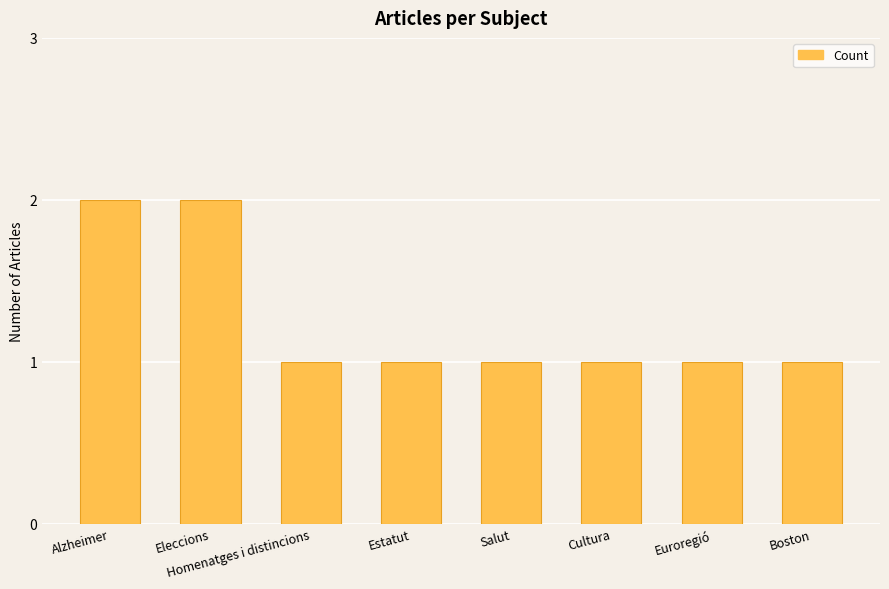

Are the bars grouped side by side (vs. stacked)?

No